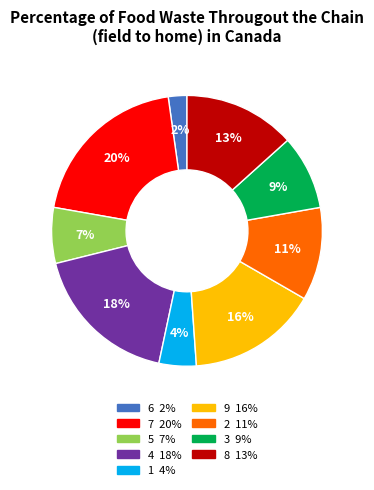

Does any single category account for the majority?

No